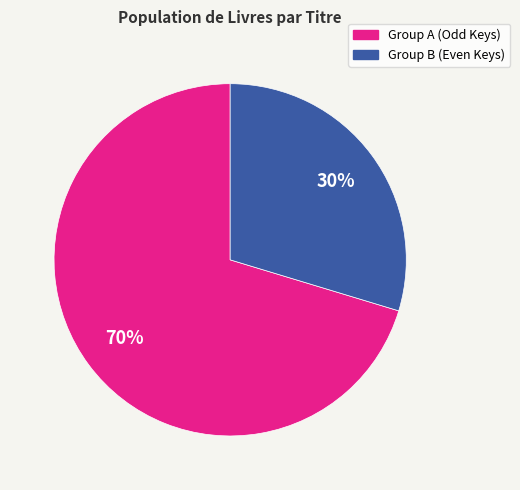

Is there a majority slice in this chart?

Yes